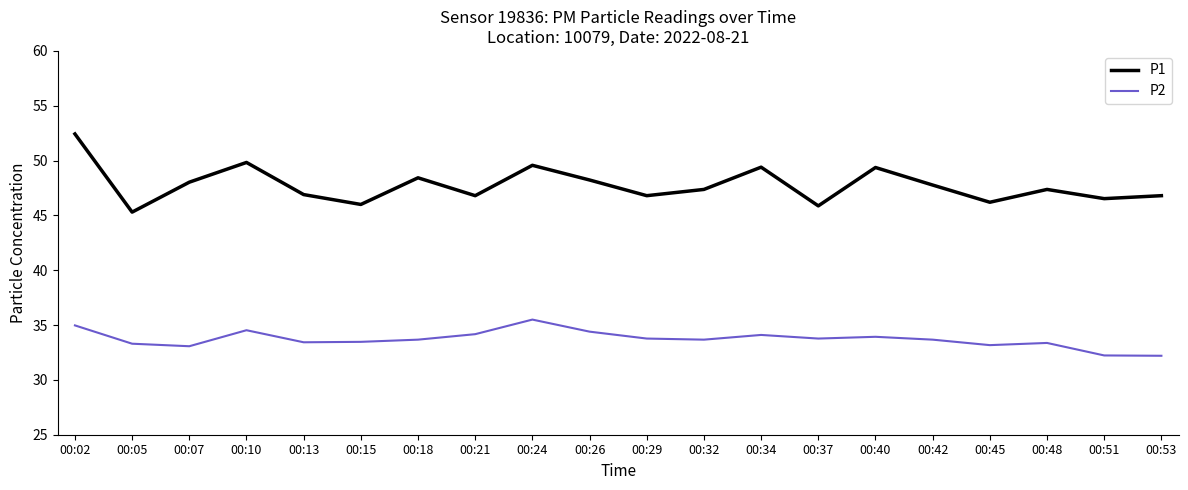

At how many categories does at least one series exceed 49?

5